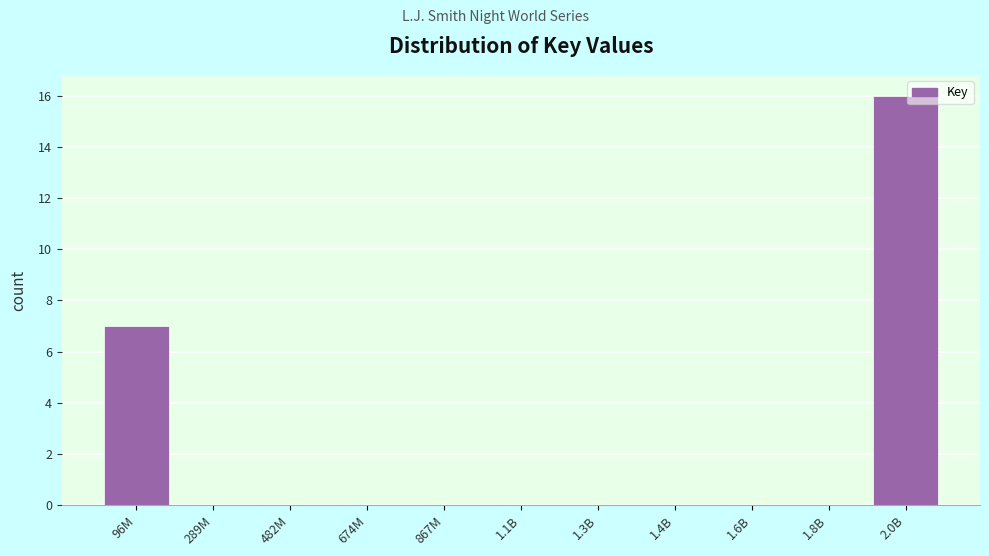

Reading right to left, extract all data points from this chart.

2.0B=16	1.8B=0	1.6B=0	1.4B=0	1.3B=0	1.1B=0	867M=0	674M=0	482M=0	289M=0	96M=7